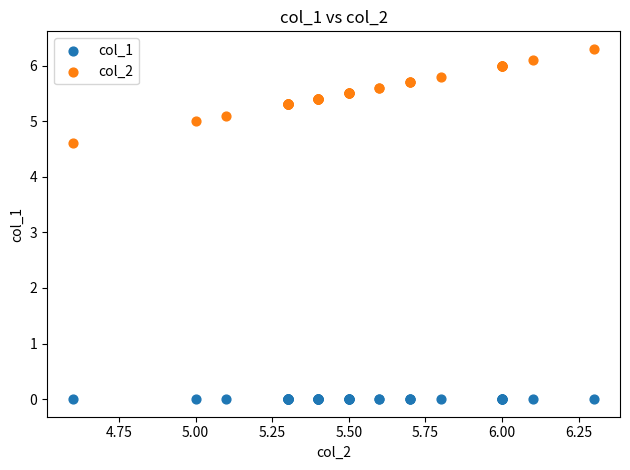

Which series contains the lowest Y value?

col_1